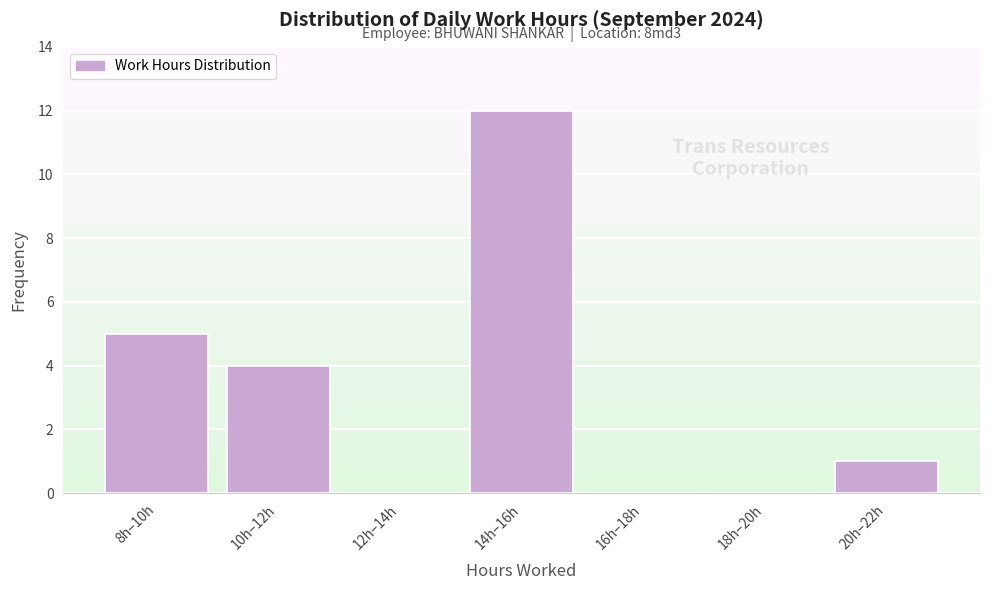

Reading left to right, transcribe all the data shown in this chart.

8h–10h=5	10h–12h=4	12h–14h=0	14h–16h=12	16h–18h=0	18h–20h=0	20h–22h=1